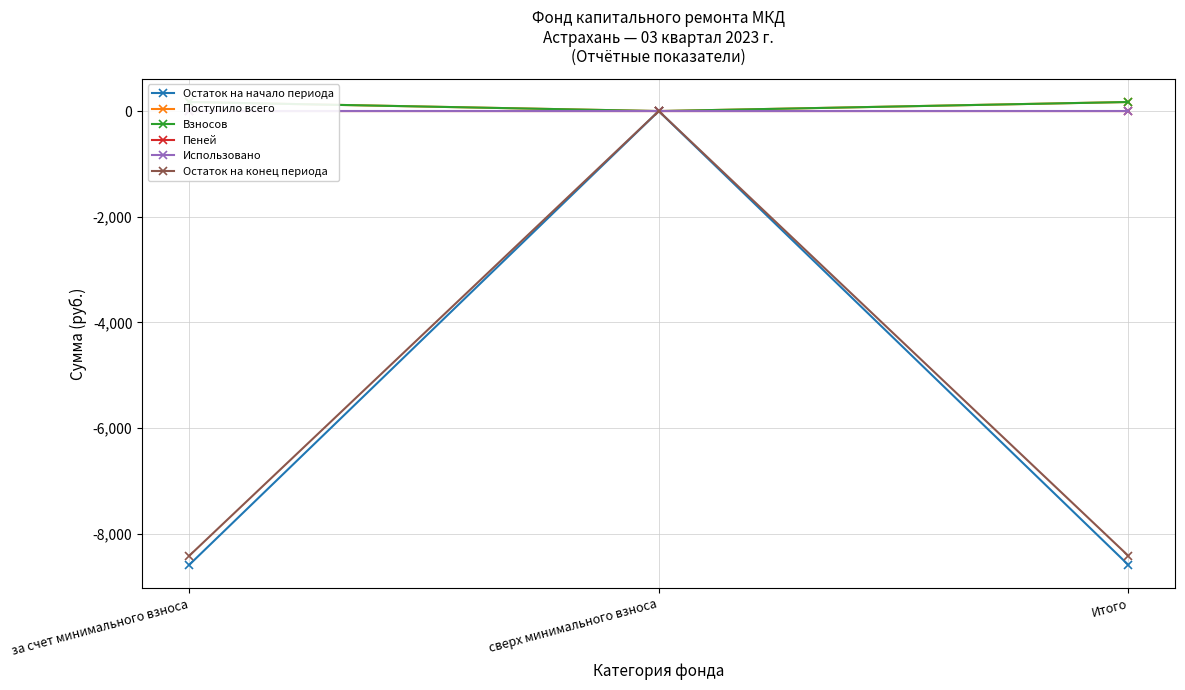

List the series in order of their peak value, highest first.

Поступило всего, Взносов, Пеней, Остаток на начало периода, Использовано, Остаток на конец периода